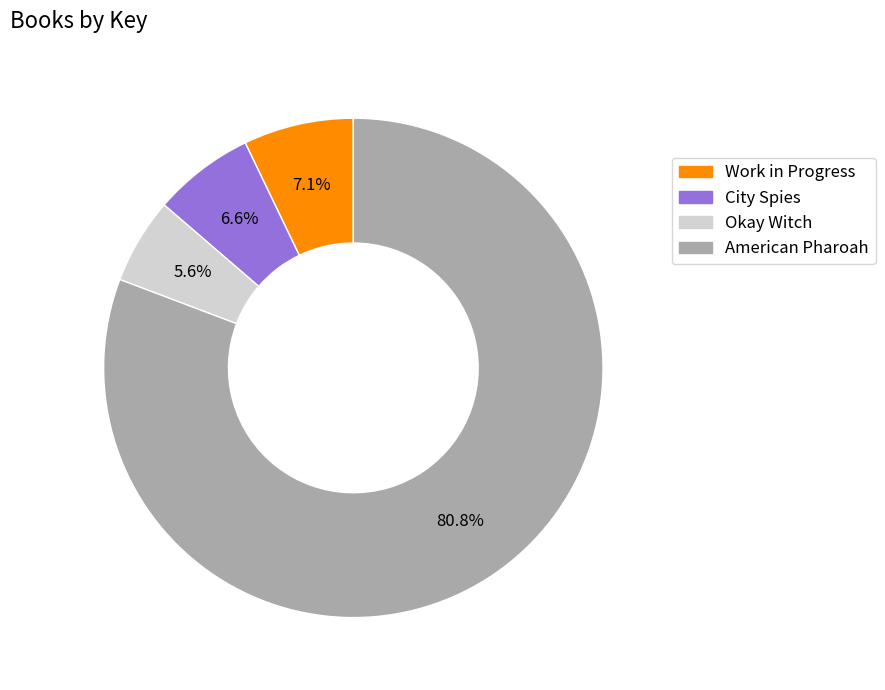

Which slice is the smallest?

Okay Witch